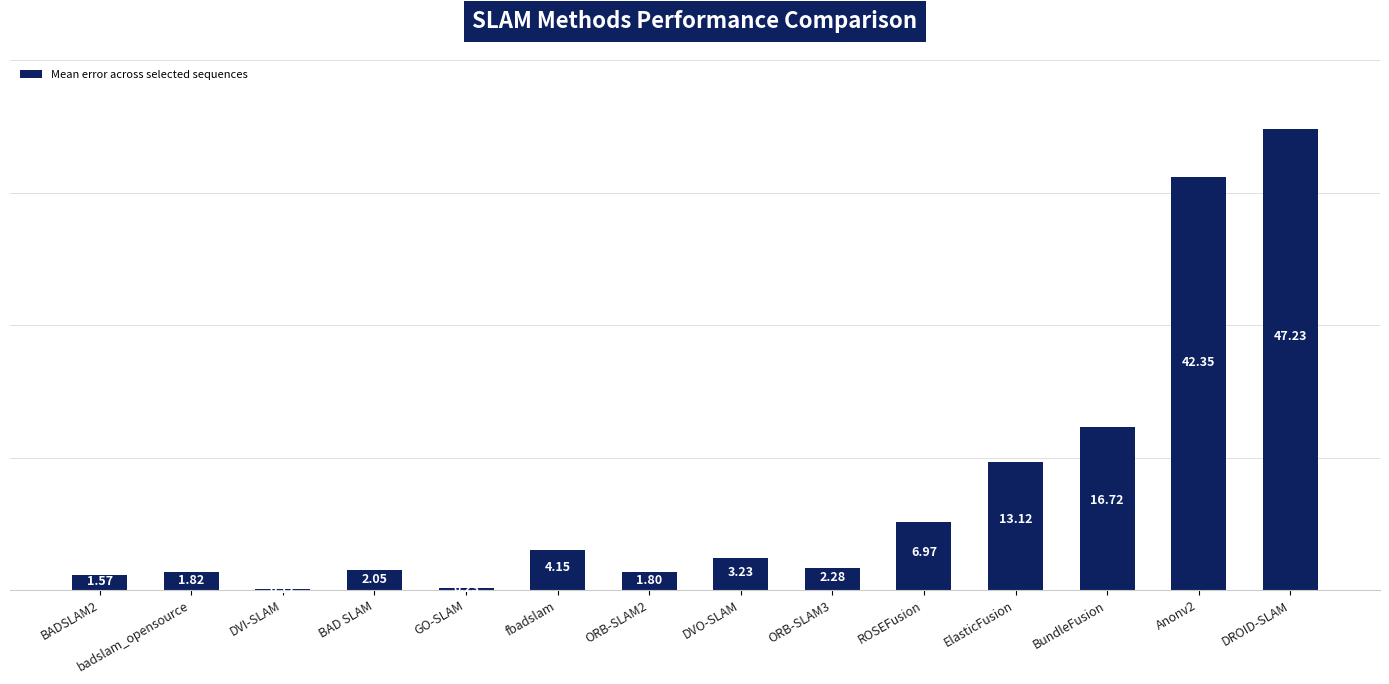

What is the maximum value shown in the chart?

47.2